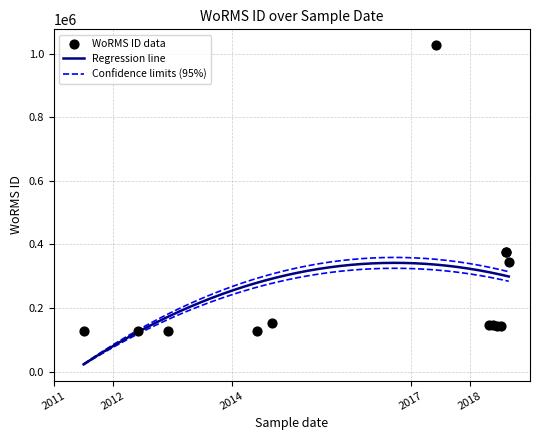

Approximately how many times larger is the value at 13-08-2018 compared to 27-04-2018?

2.6